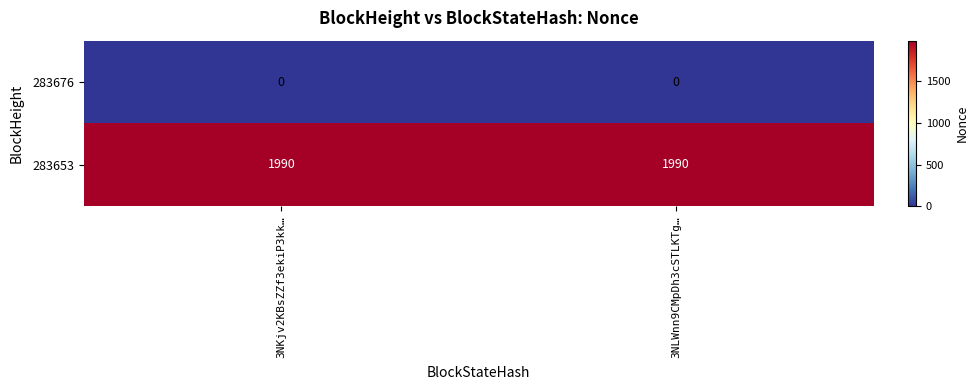

What is the total value across all series at 3NLWnn9CMpDh3cSTLKTg…?

1990